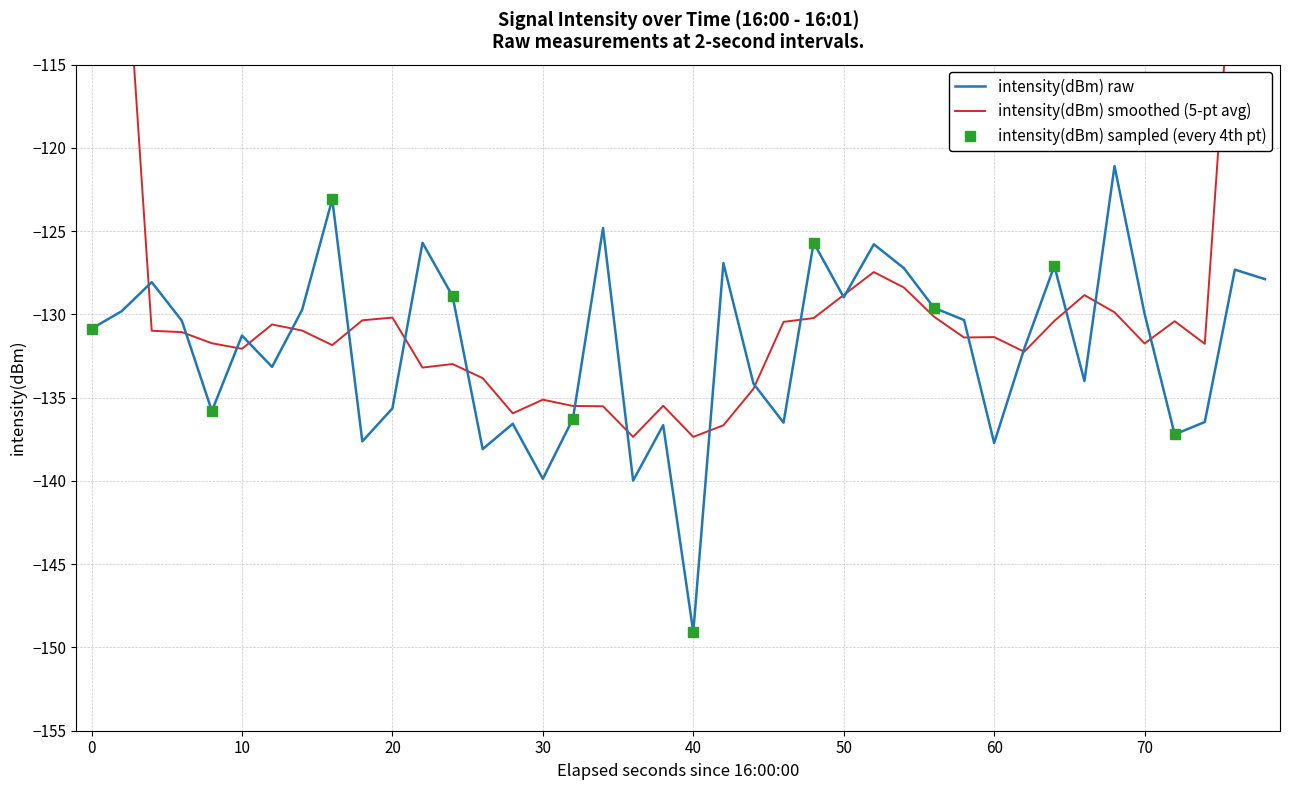

What is the highest value of the intensity(dBm) raw series?

-121.1